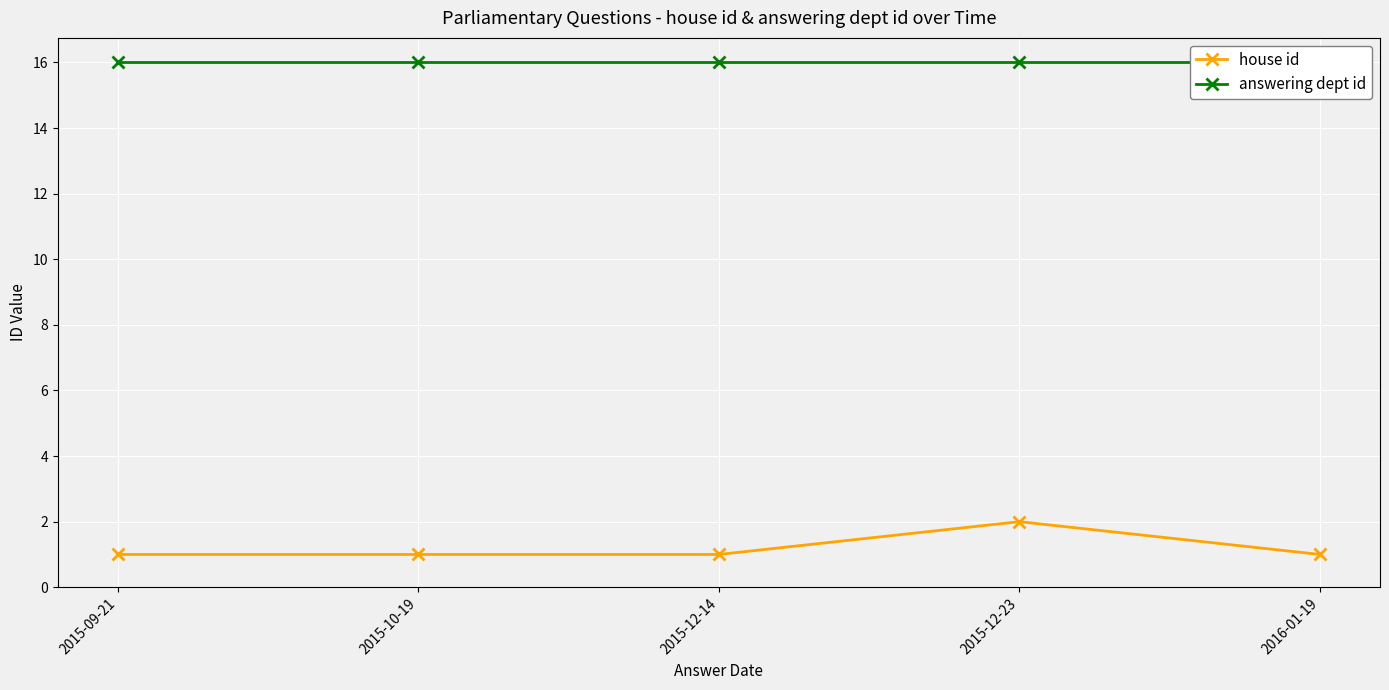

What is the average value of the answering dept id series?

16